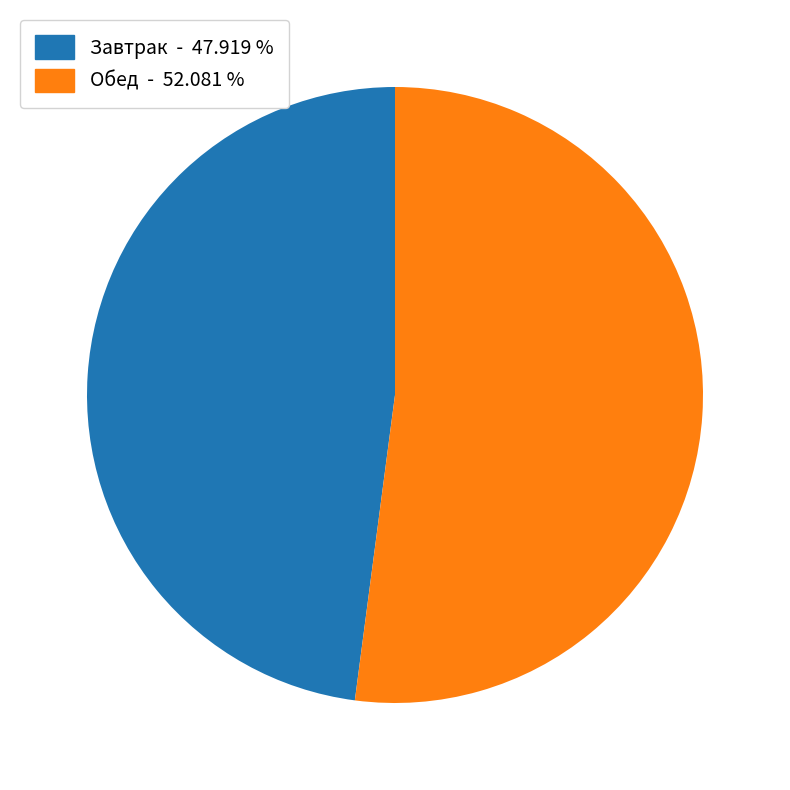

Is there a majority slice in this chart?

Yes